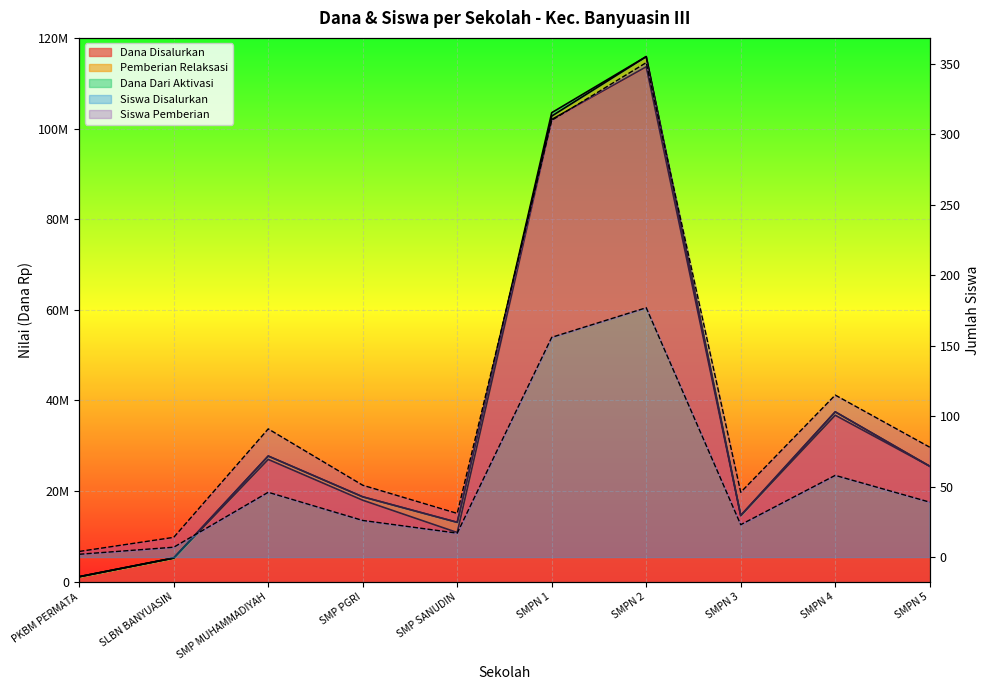

At which category does the chart reach its minimum across all series?

PKBM PERMATA